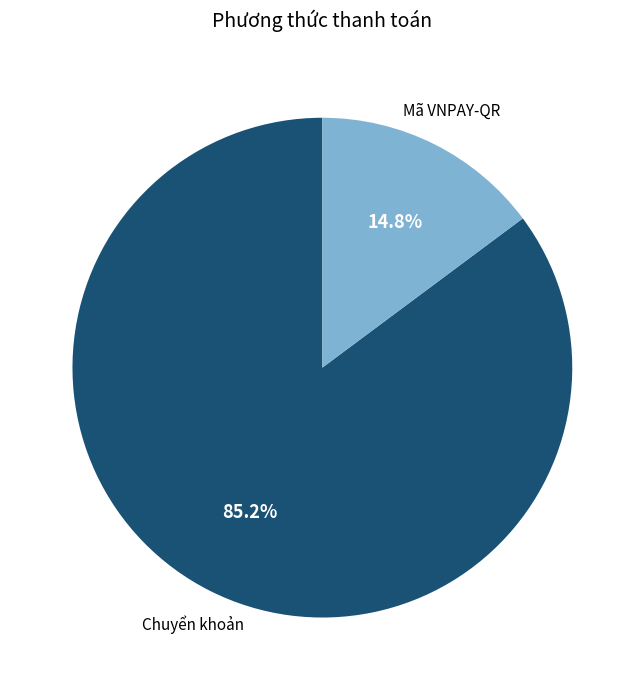

What percentage is NOT represented by Mã VNPAY-QR?

85.2%